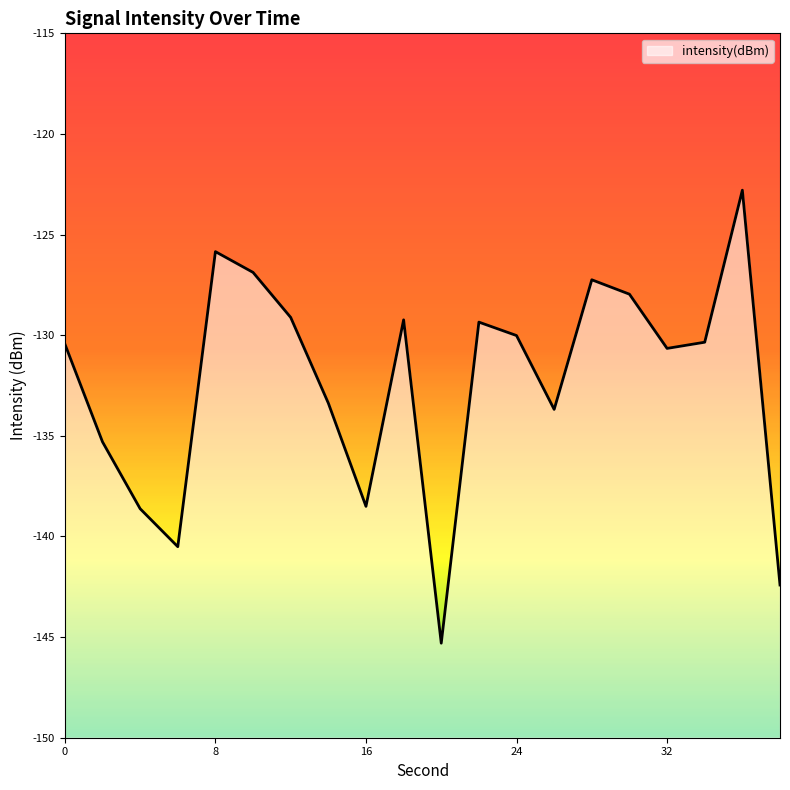

What is the value of the 10th point from the left?

-129.2